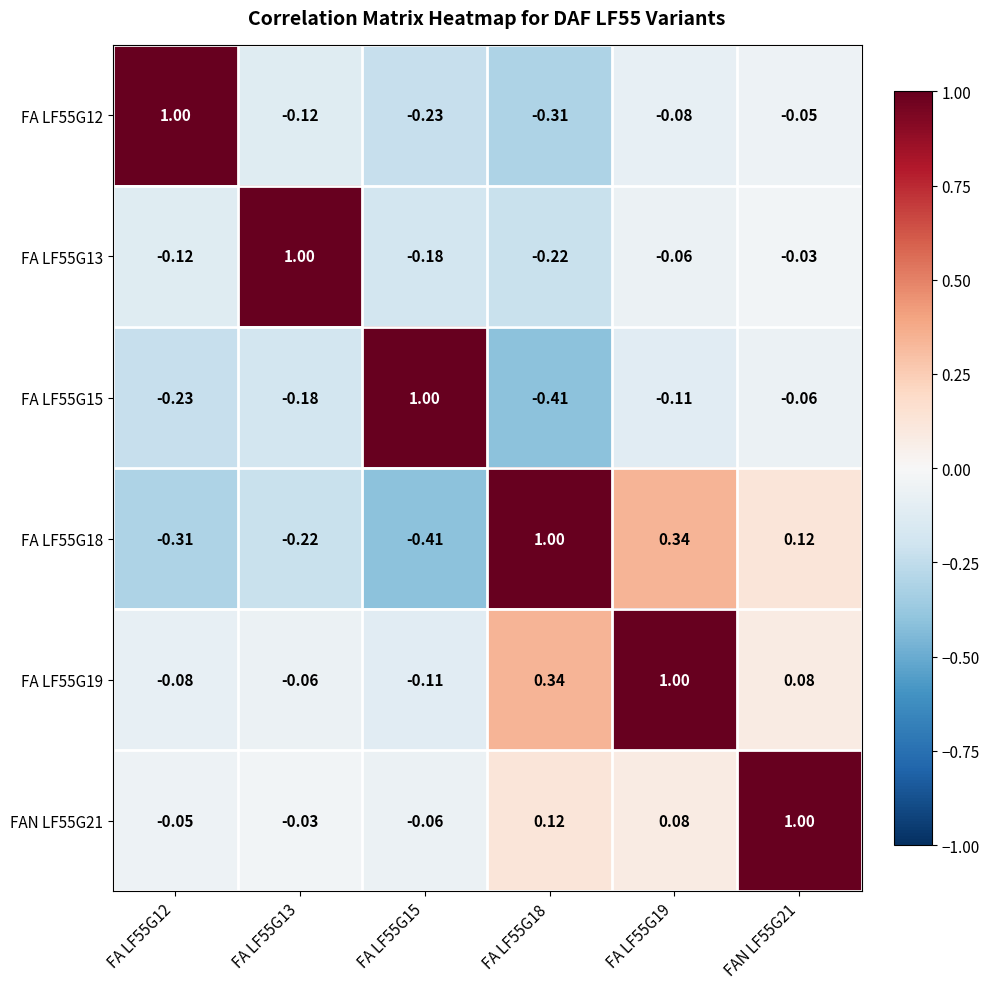

How many values in the FAN LF55G21 series are below 0?

3